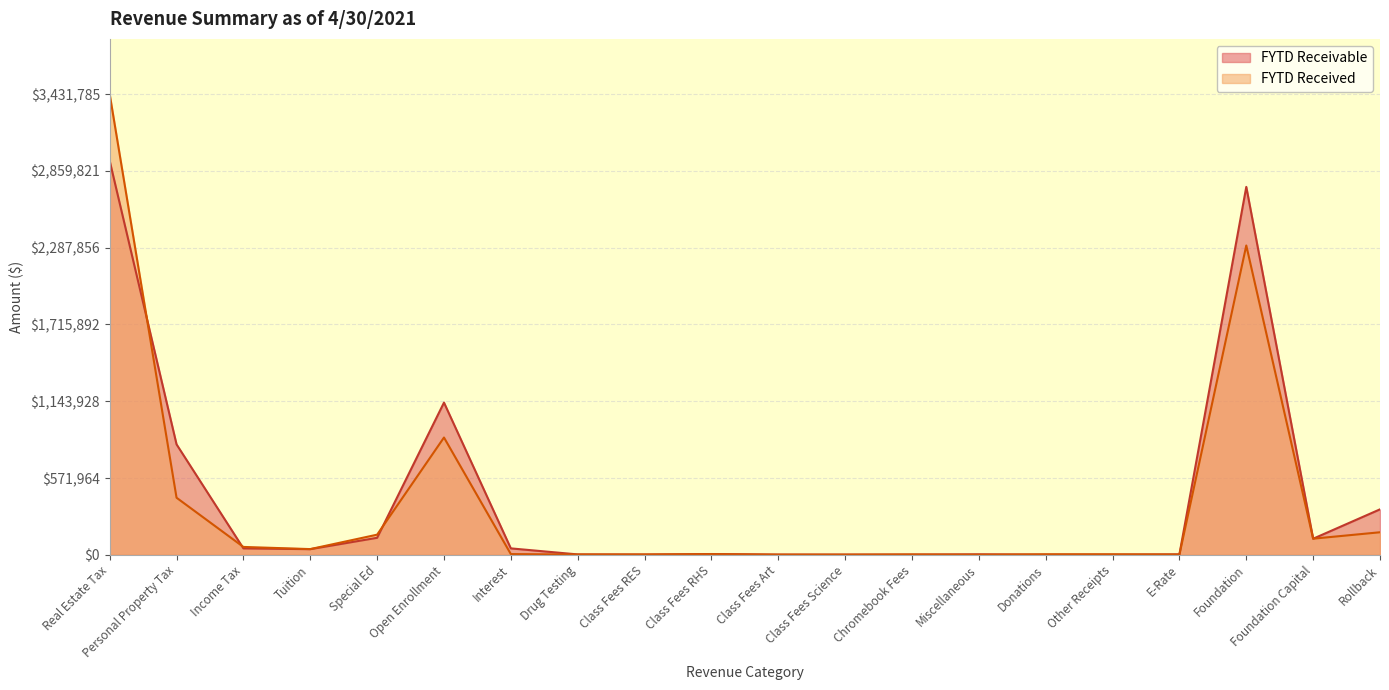

Read the FYTD Received value at Other Receipts.

3710.9